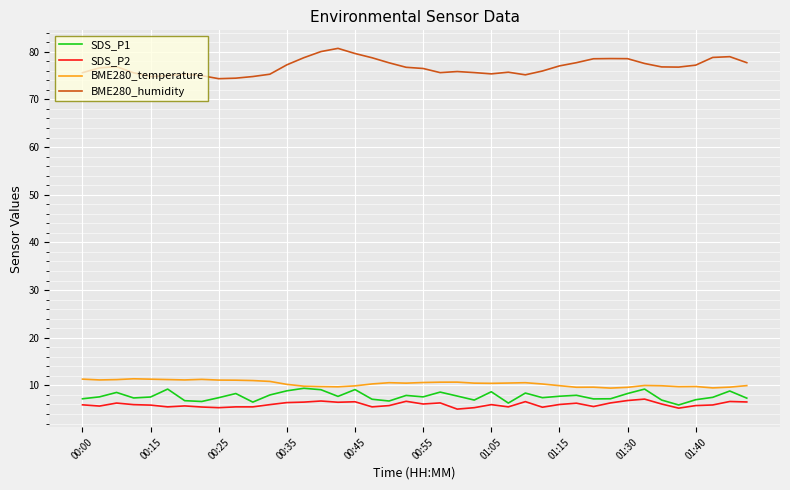

Does the chart display data point markers on the line(s)?

No